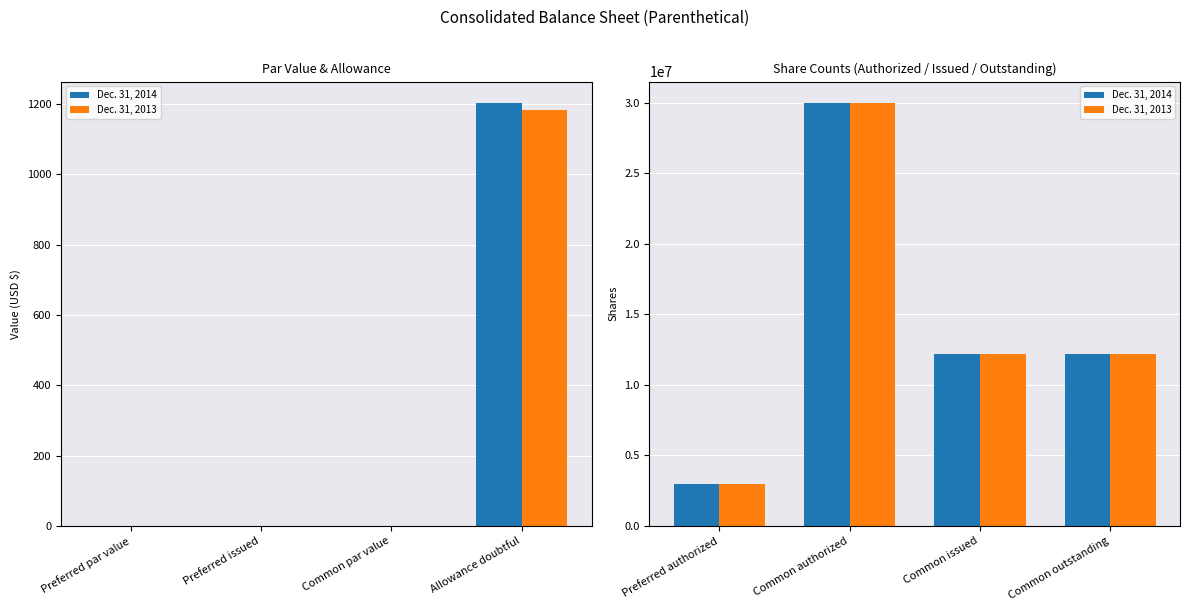

Which series has the widest spread of values?

Dec. 31, 2014